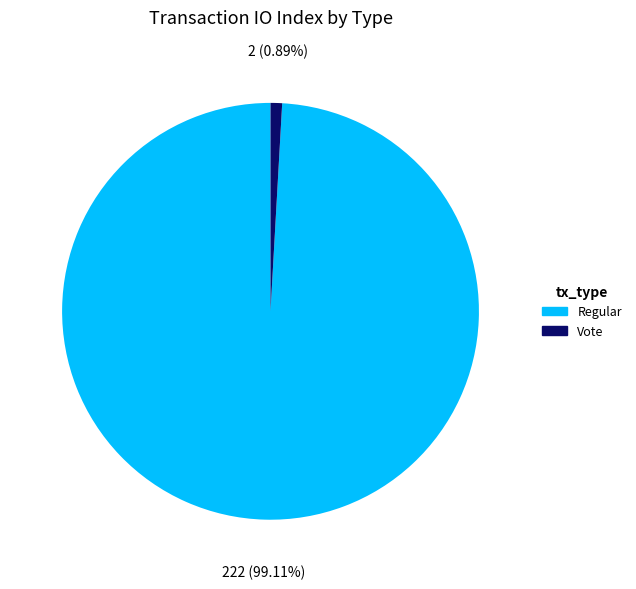

Is it true that Regular is 99% of the pie?

True